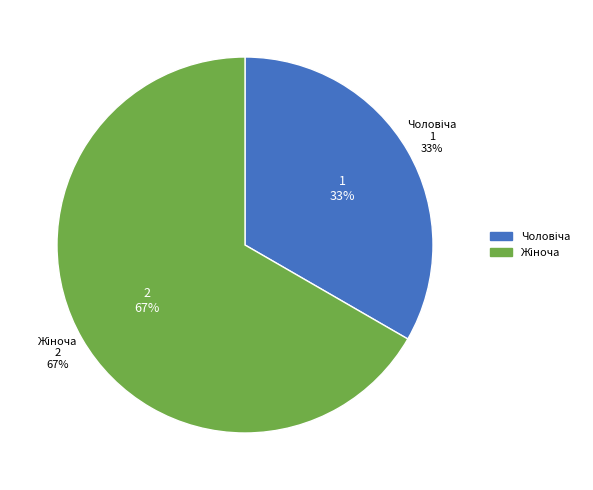

What percentage is the Чоловіча slice, to the nearest percent?

33%